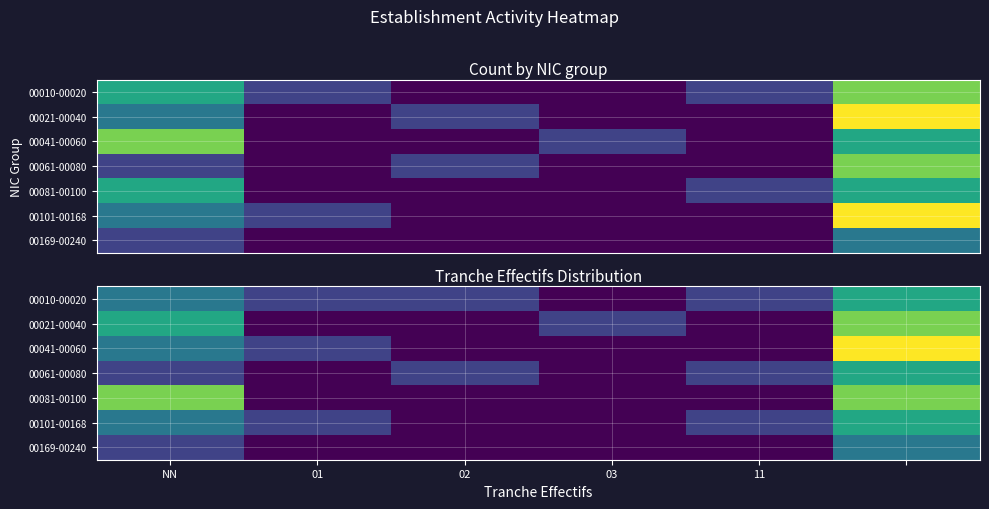

Is it true that 00010-00020 equals 0 at 01?

False